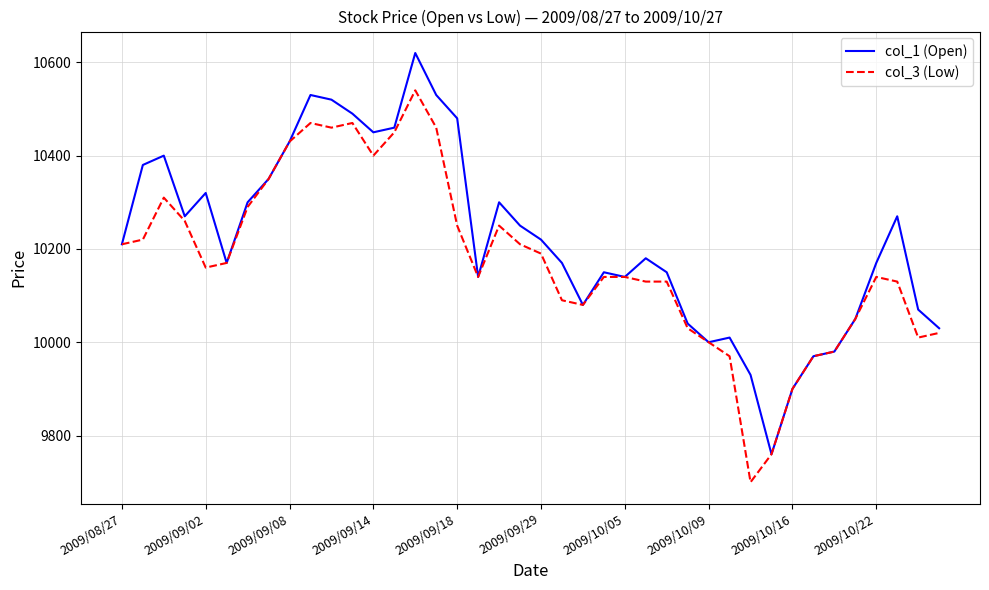

List the series in order of their peak value, lowest first.

col_3 (Low), col_1 (Open)